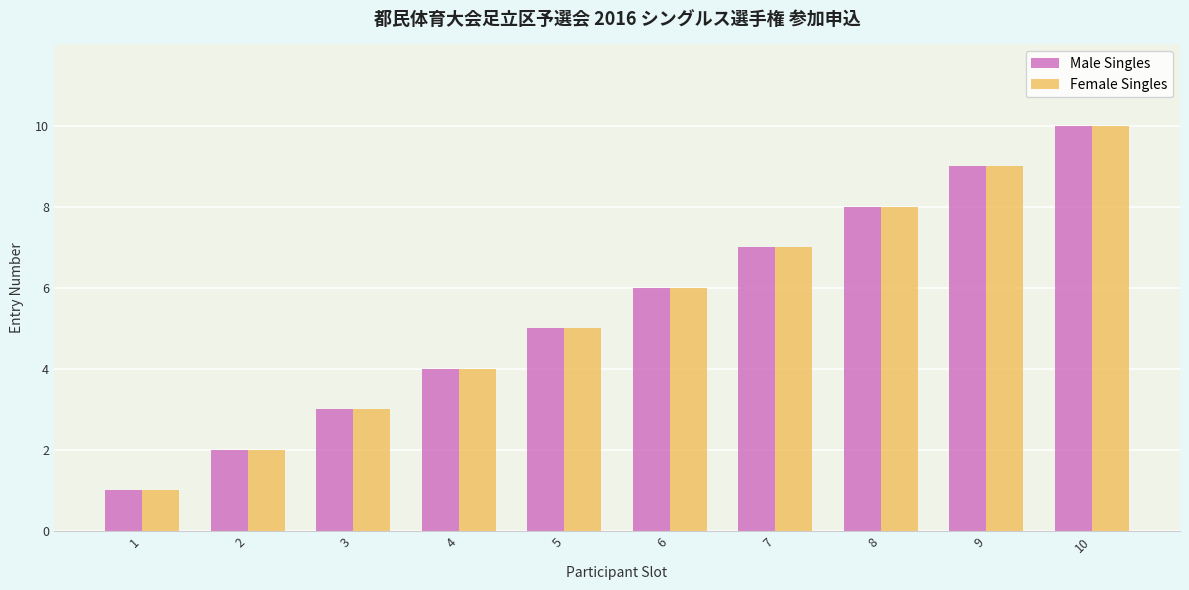

At which label does Female Singles reach its minimum?

1